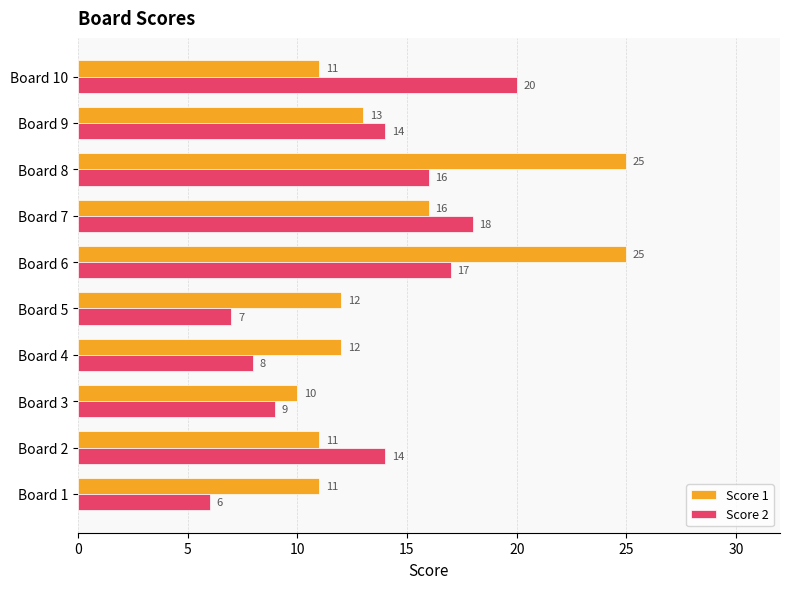

Read the Score 1 value at Board 9.

13